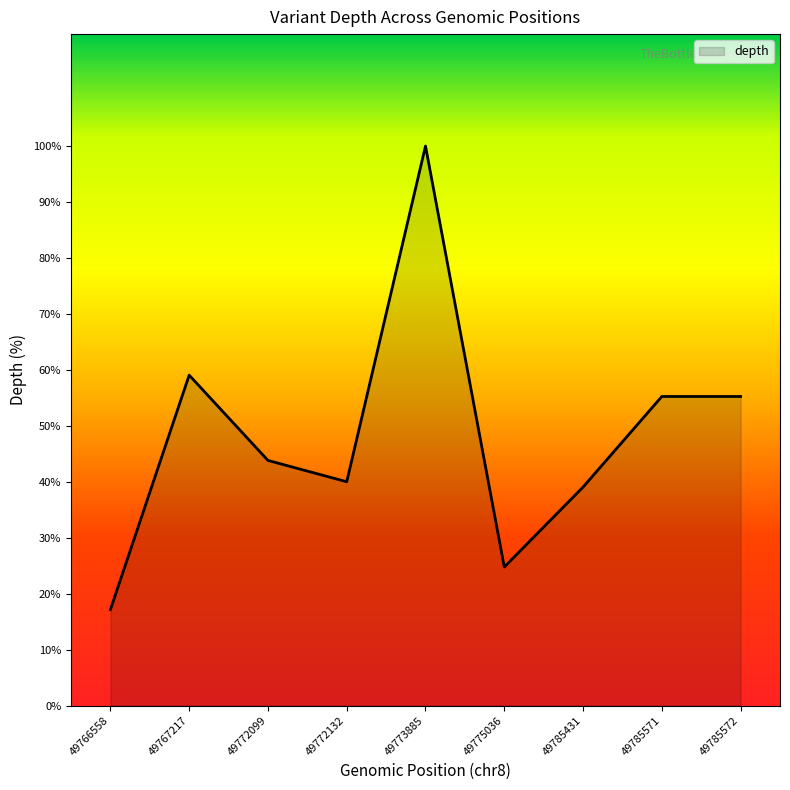

What is the change in value from 49773885 to 49785572?

-44.8